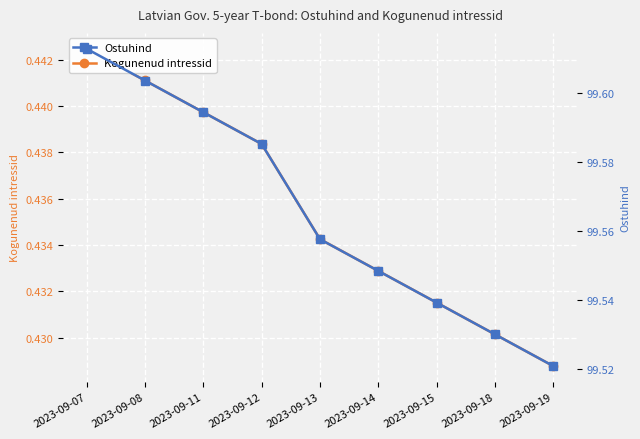

Read the Kogunenud intressid value at 2023-09-07.

0.4